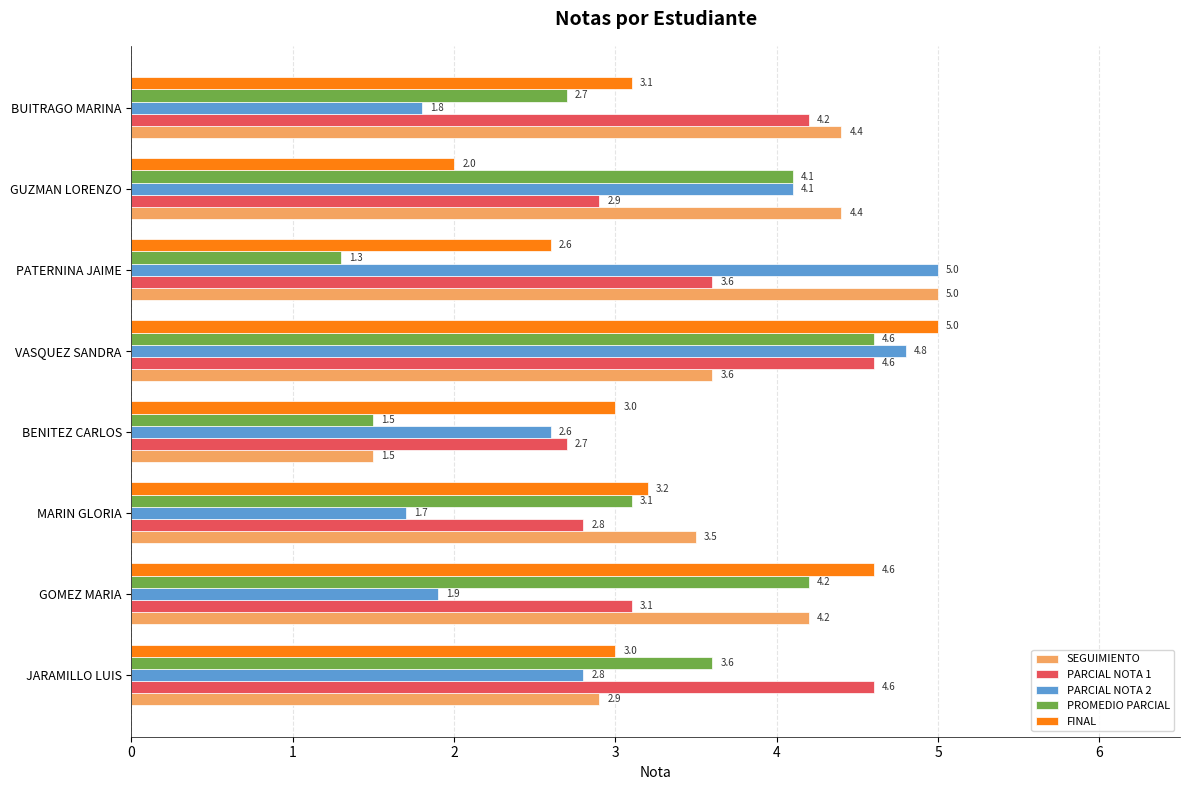

The value of PROMEDIO PARCIAL at VASQUEZ SANDRA is 8.3. True or false?

False